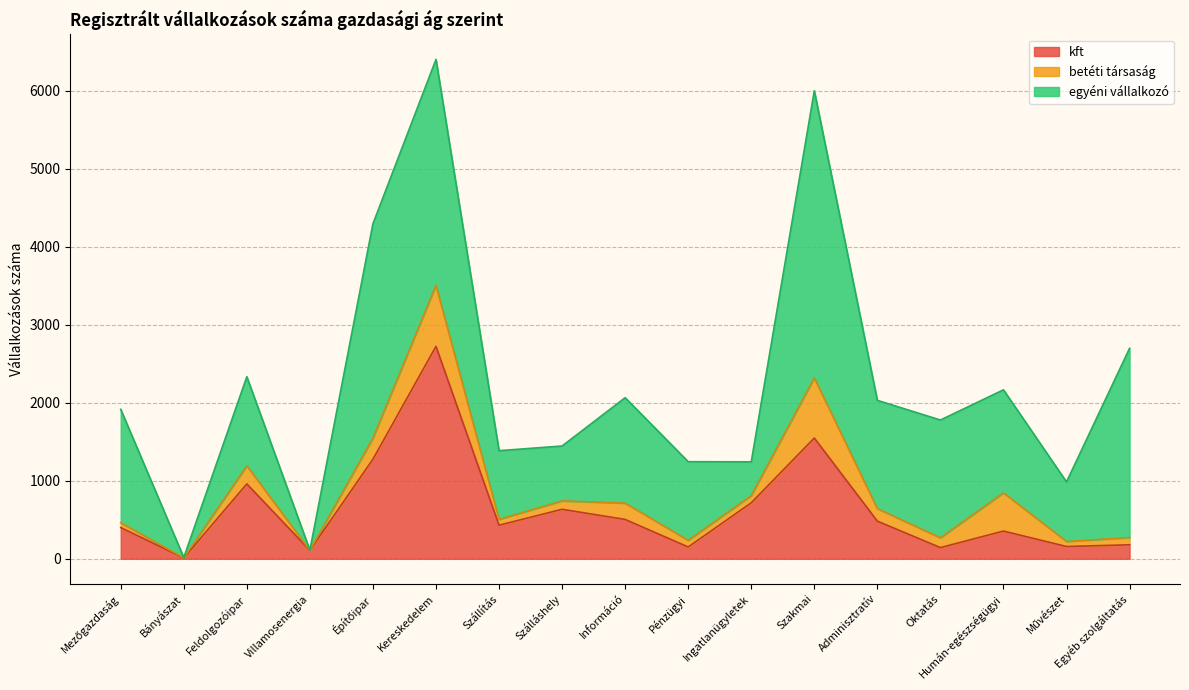

Is it true that egyéni vállalkozó equals 1942 at Mezőgazdaság?

False